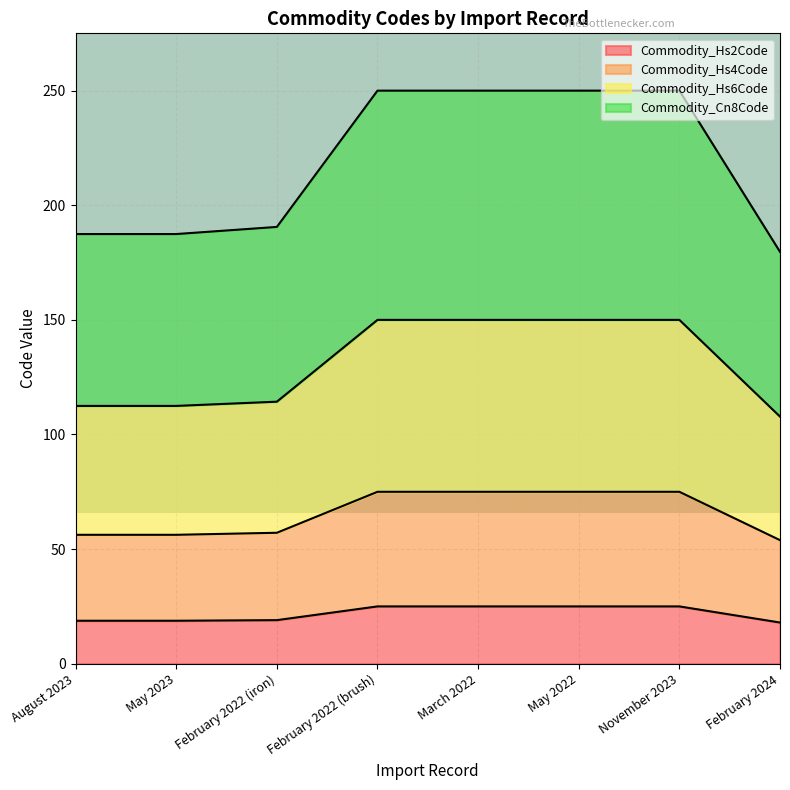

What is the lowest value of the Commodity_Hs2Code series?

18.0